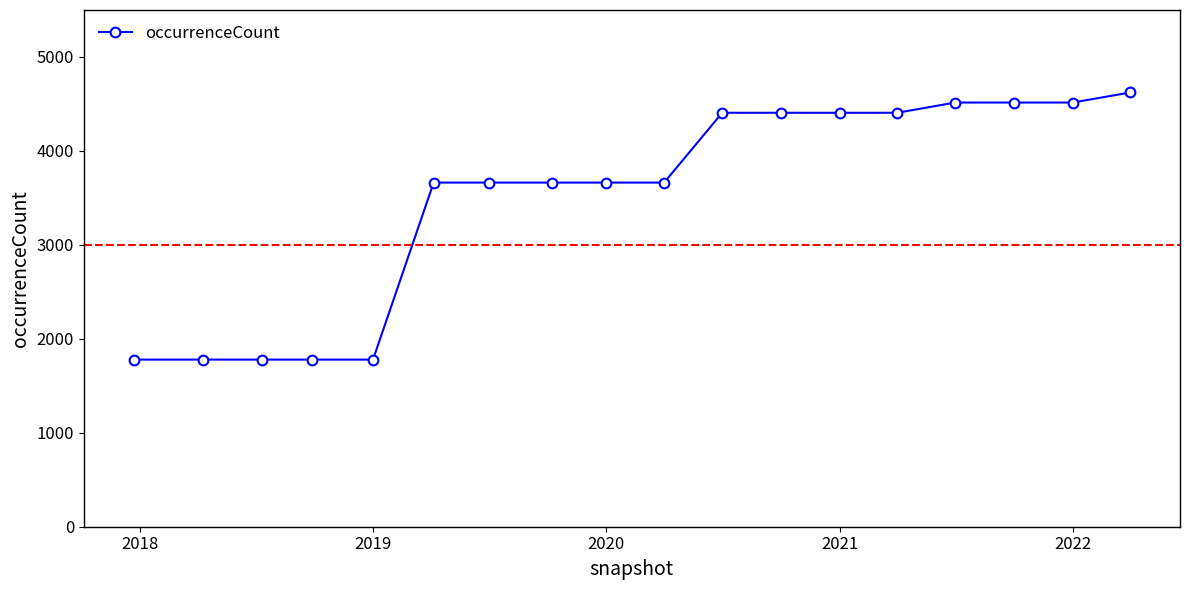

What is the value of the 16th point from the left?

4515